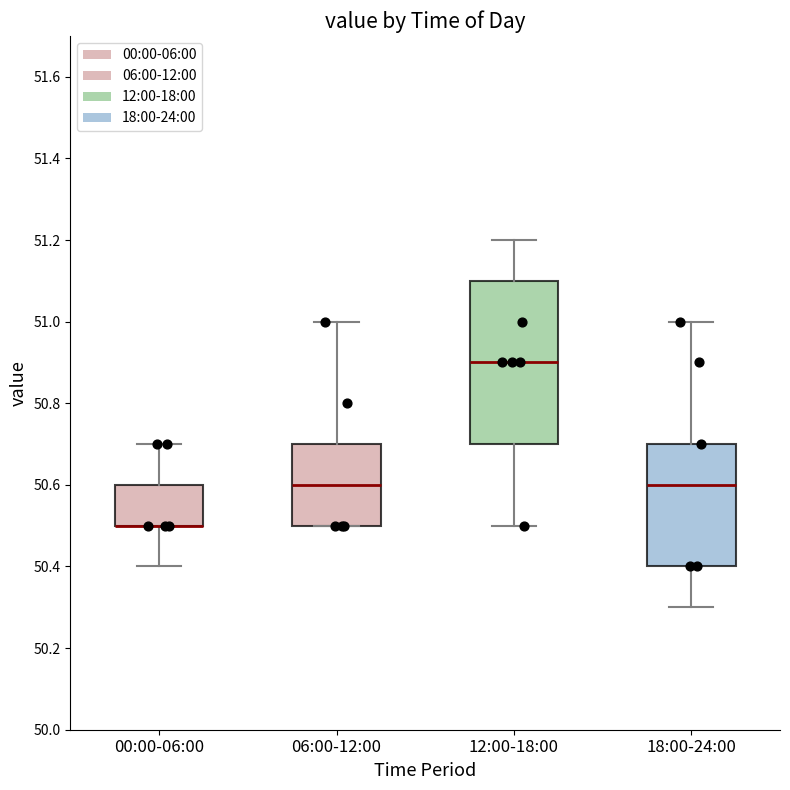

Where does the lower whisker of the box for 00:00-06:00 end on the y-axis? The values are not printed on the chart, so give them approximately, as read against the axis.

50.4